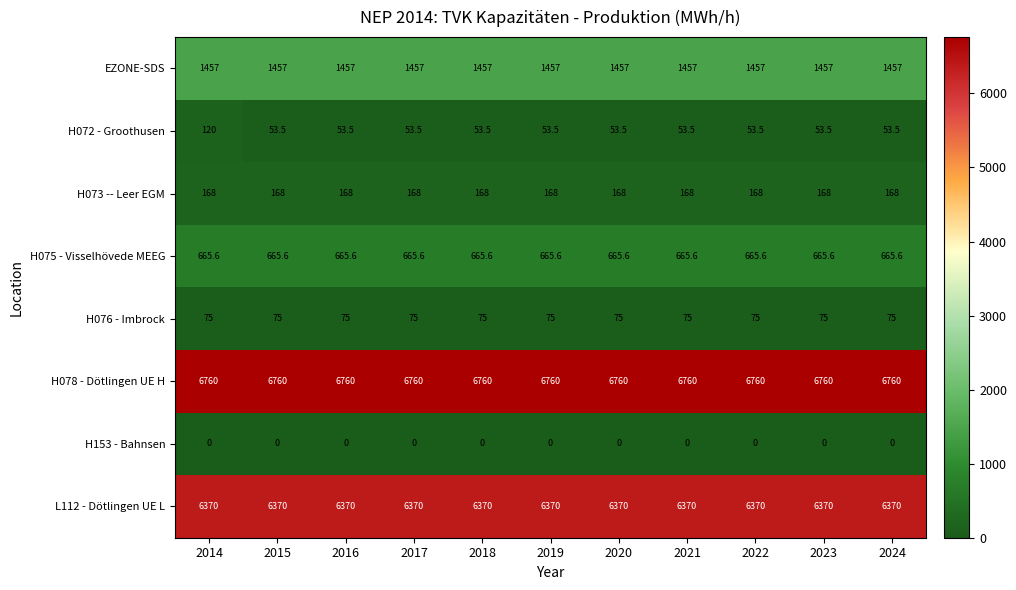

What is the greatest value displayed?

6760.0